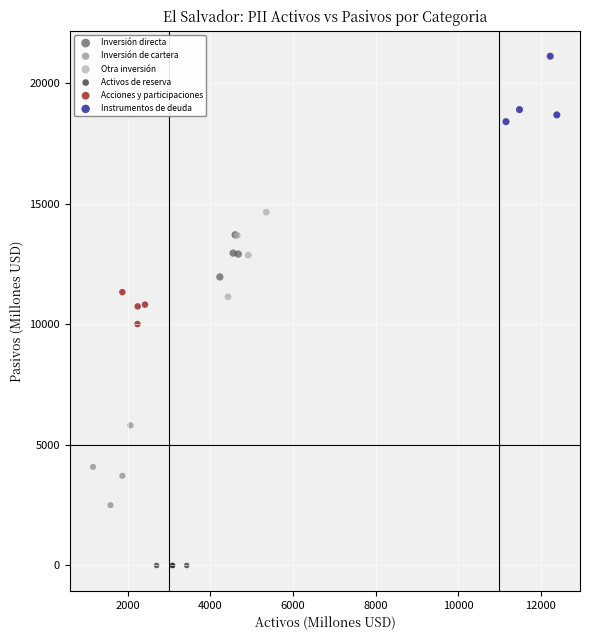

Which series contains the highest Y value?

Instrumentos de deuda